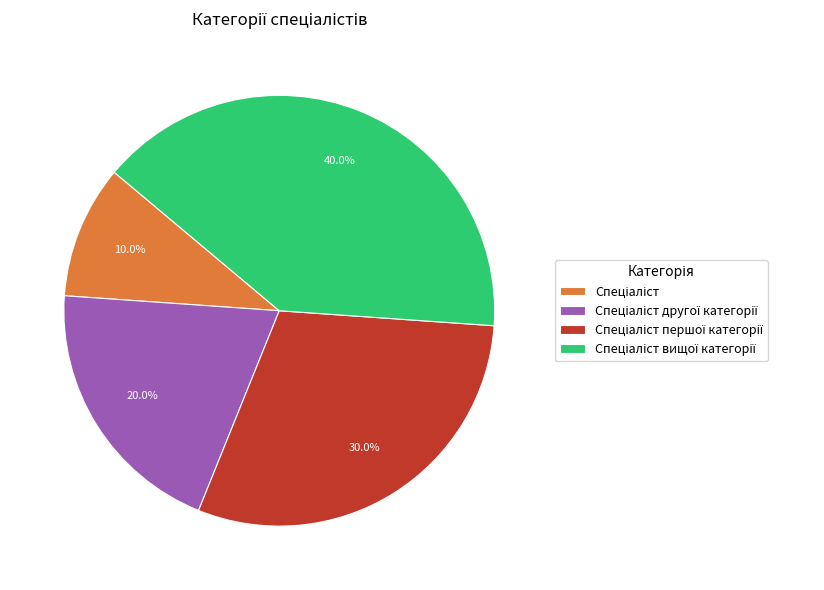

Count the number of slices in the pie.

4